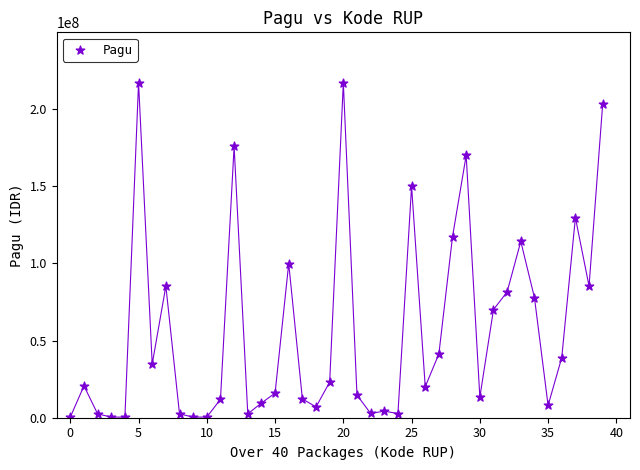

What is the range of Y values (max minus min)?

216860000